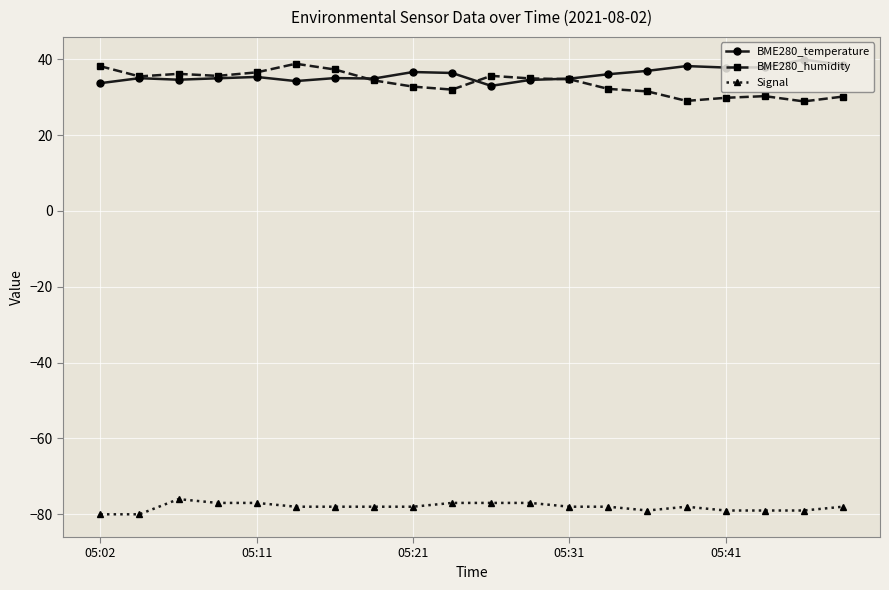

What is the value of the Signal point at the 11th from the left?

-77.0